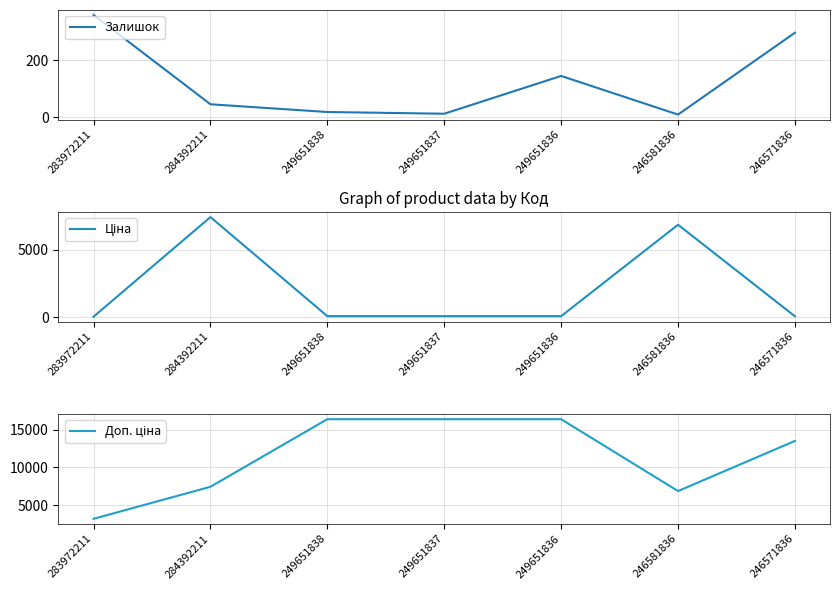

Where does the Ціна series first go above 72?

284392211